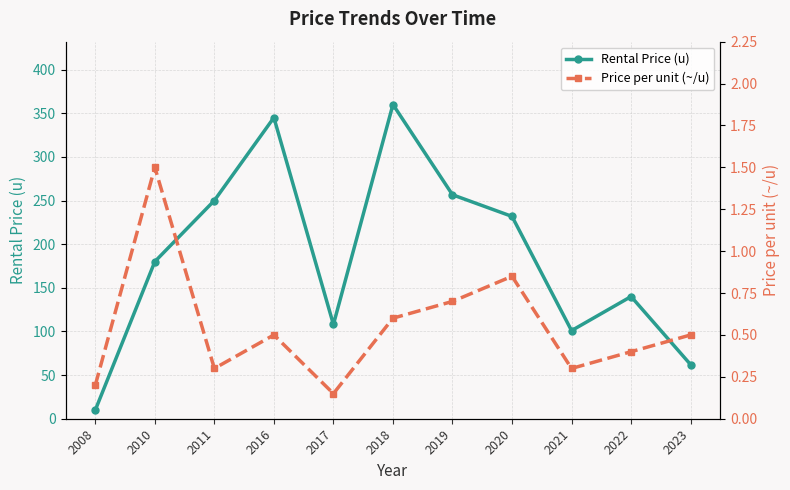

What is the average value of the Rental Price (u) series?

185.8